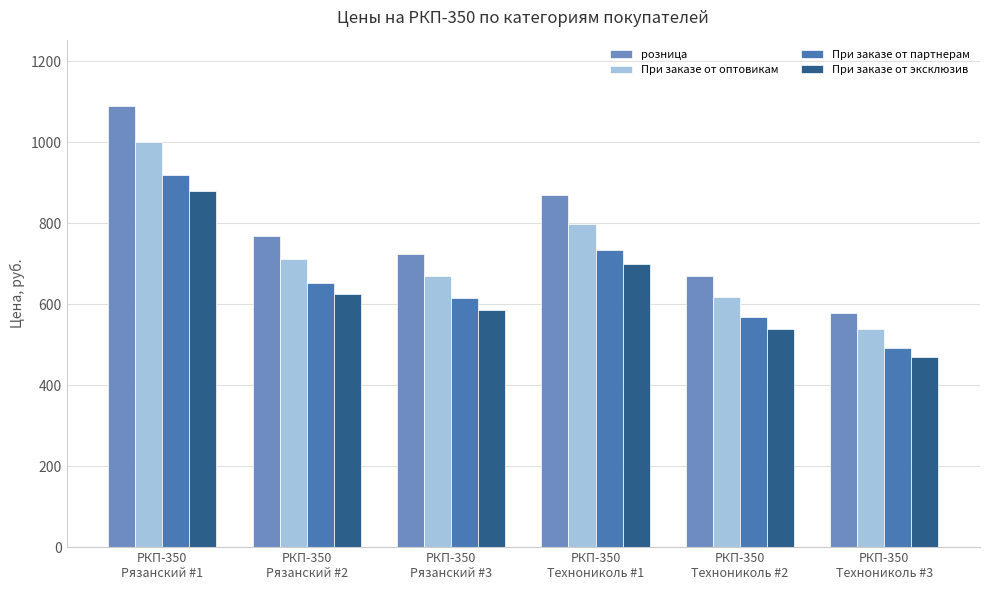

What is the label of the 1st bar from the left?

РКП-350
Рязанский #1